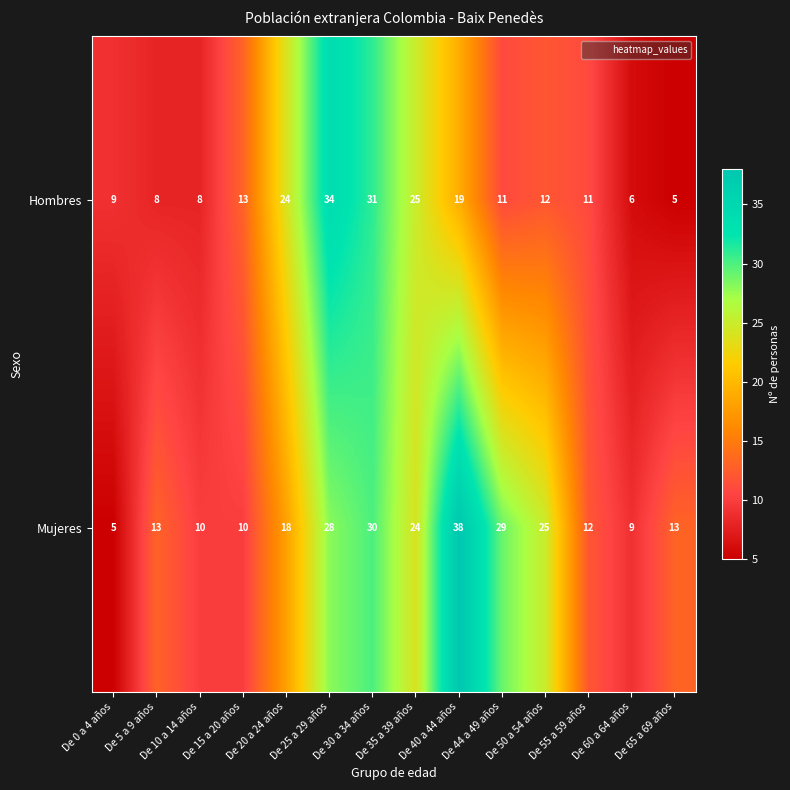

How many series are shown in this chart?

2